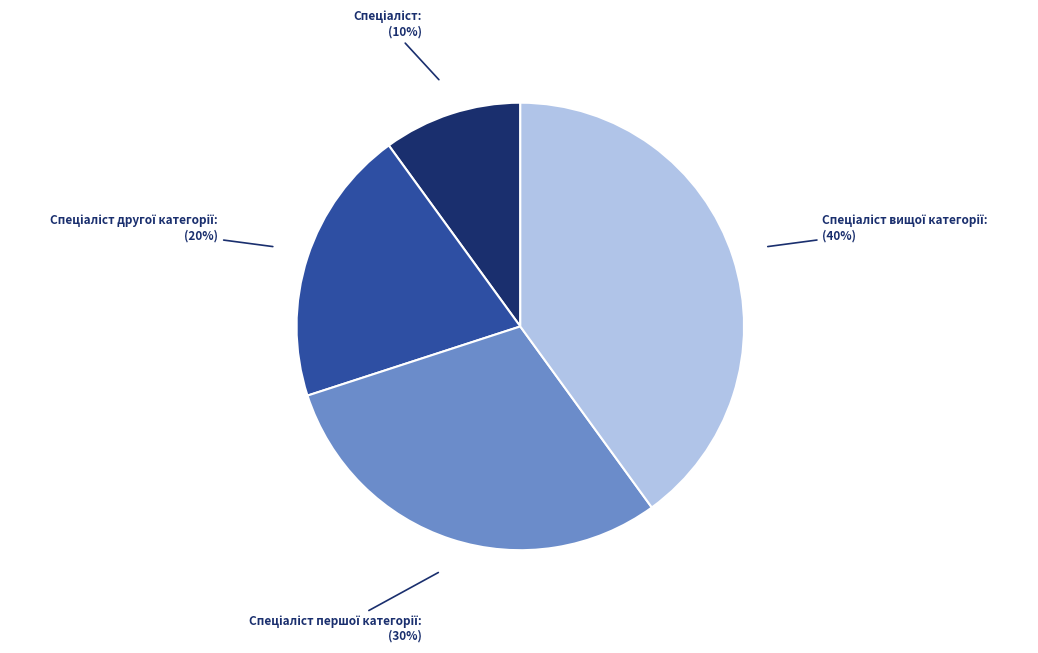

Is there any slice that represents more than half of the pie?

No